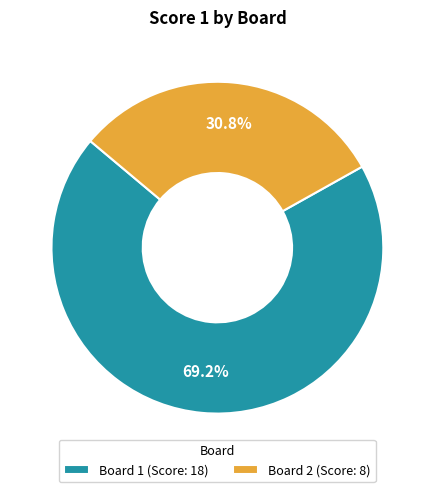

What portion of the pie excludes Board 2 (Score: 8)?

69.2%